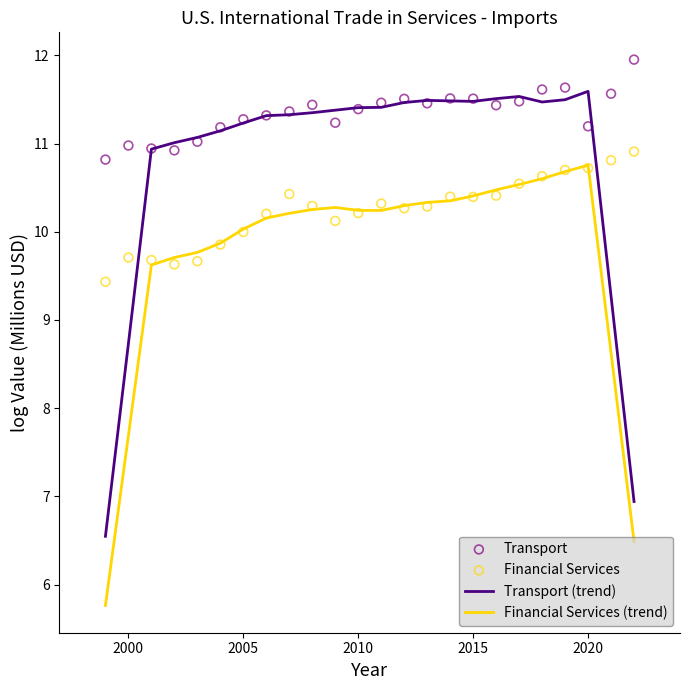

What is the X range (max minus min) for the scatter plot?

23.0